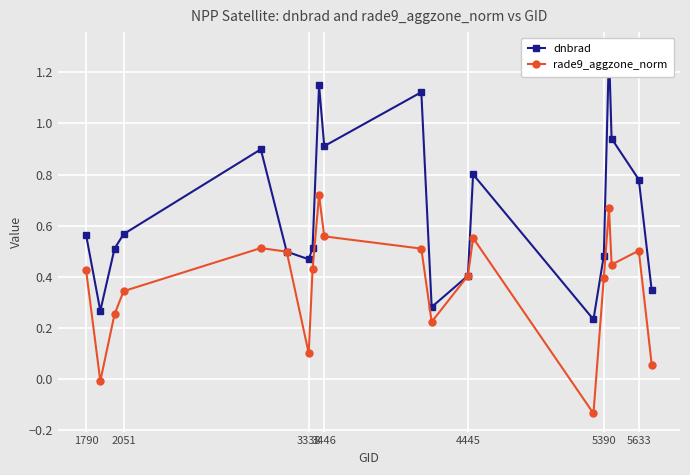

How many interior local peaks does the rade9_aggzone_norm series have?

5